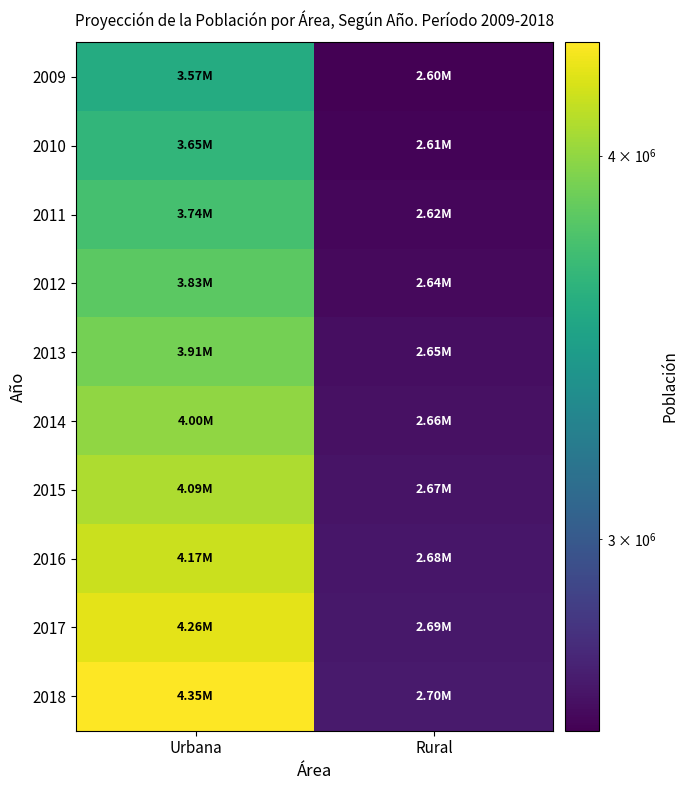

Rank the series by their maximum value, from lowest to highest.

2009, 2010, 2011, 2012, 2013, 2014, 2015, 2016, 2017, 2018